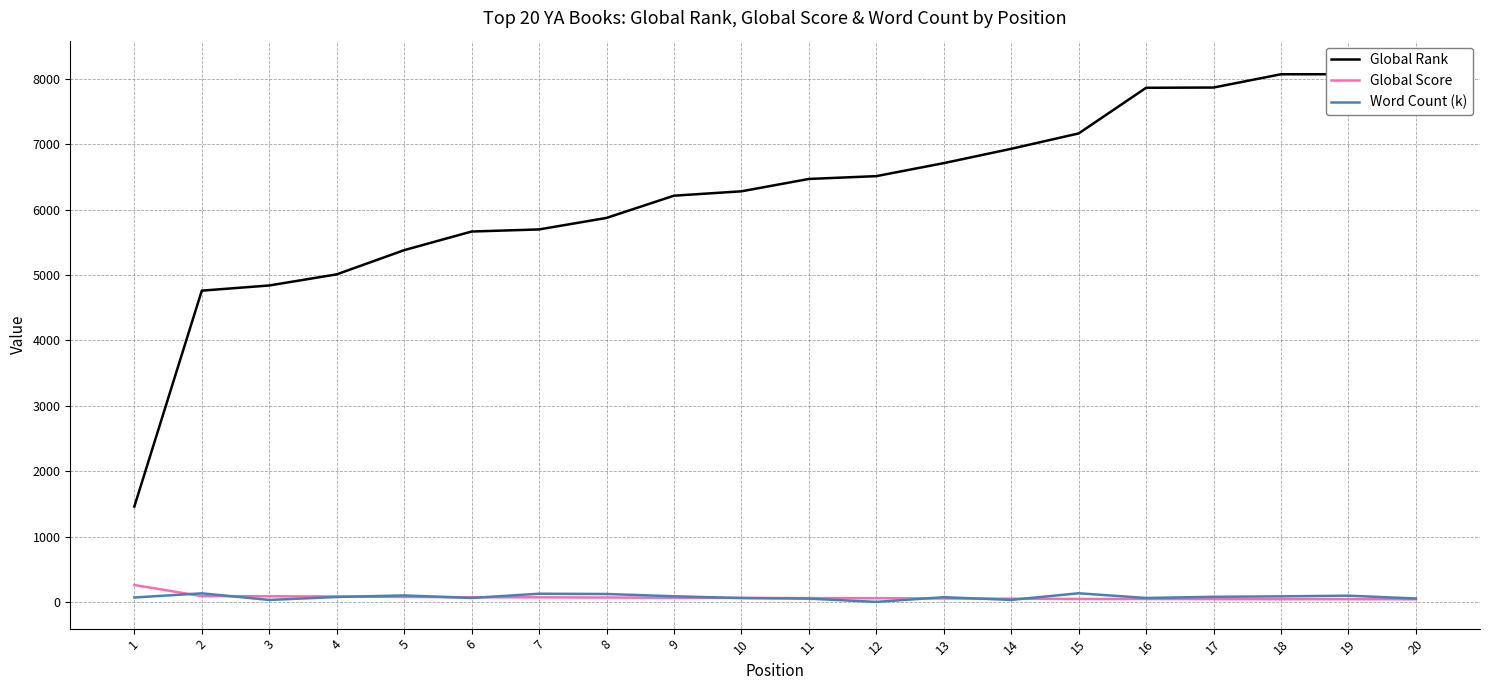

What is the greatest value displayed?

8174.0